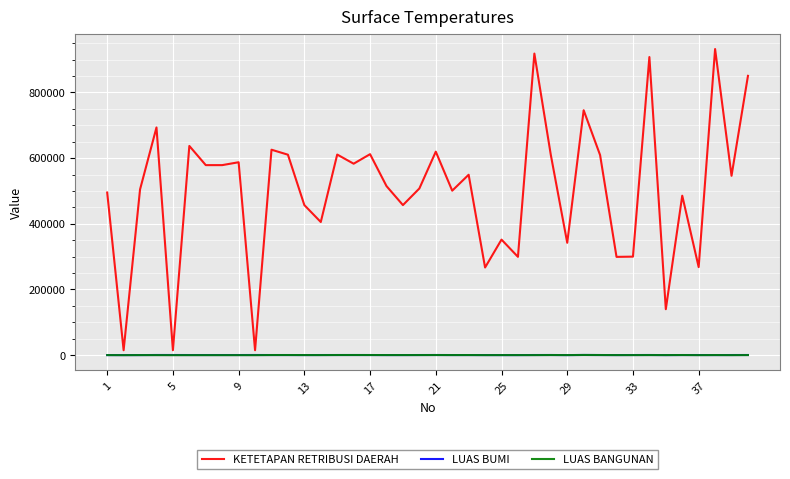

What is the maximum value shown in the chart?

932145